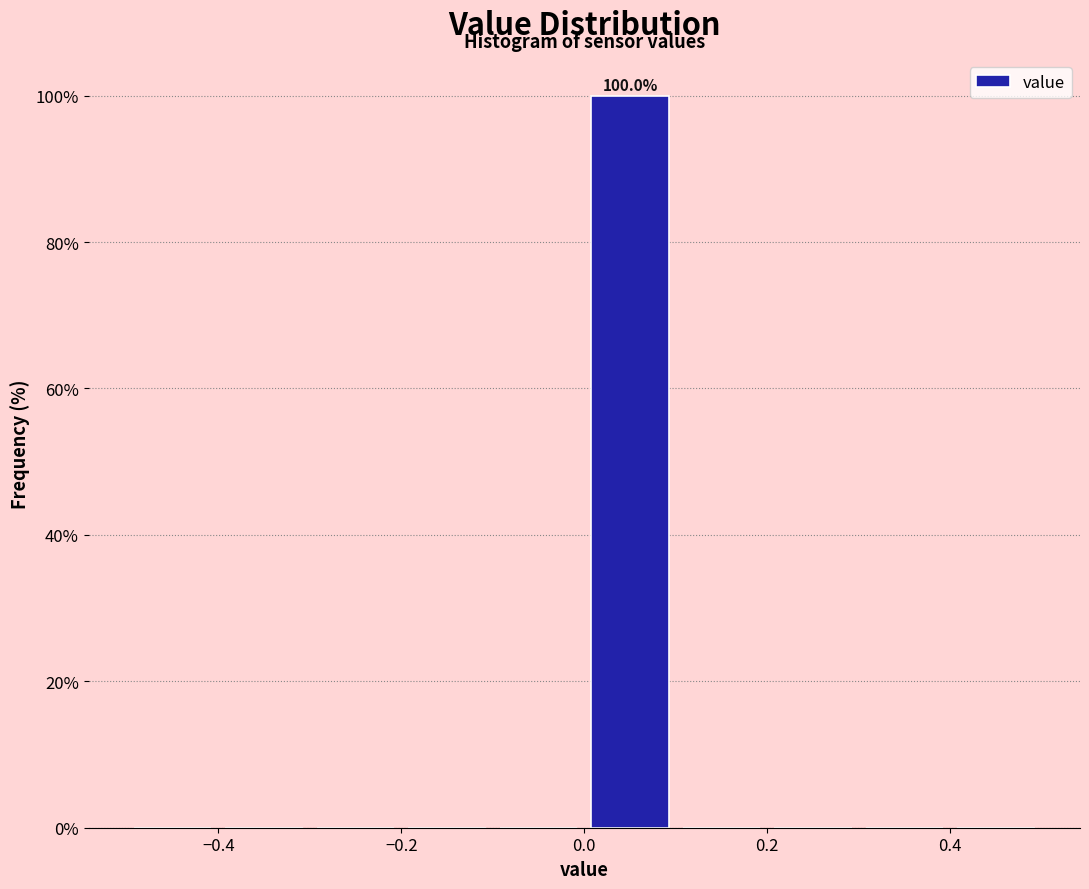

Which range on the x-axis has the tallest bar?

0.0 to 0.1